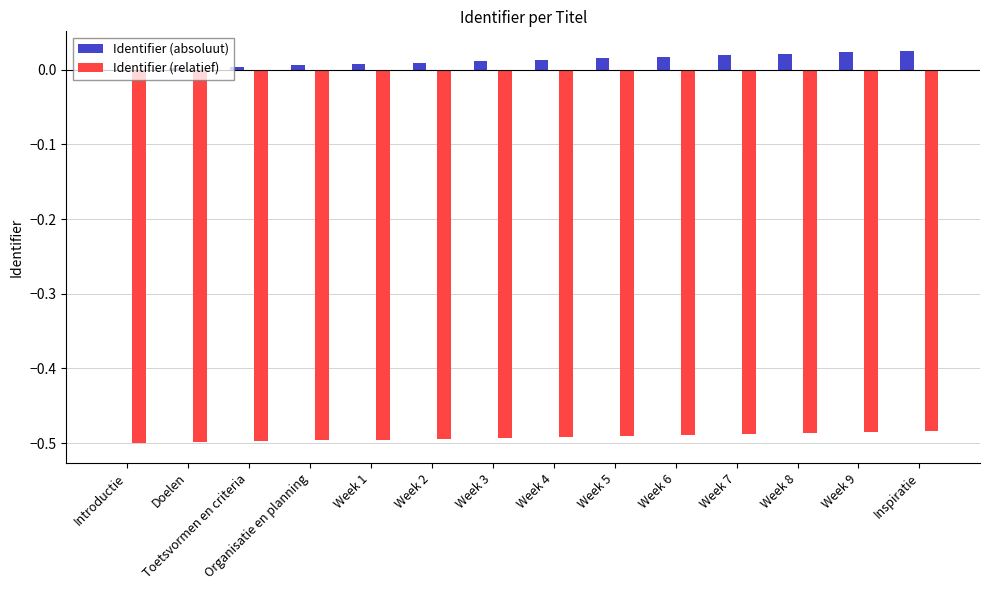

True or false: Identifier (relatief) has a value of -0.3 at Week 1.

False